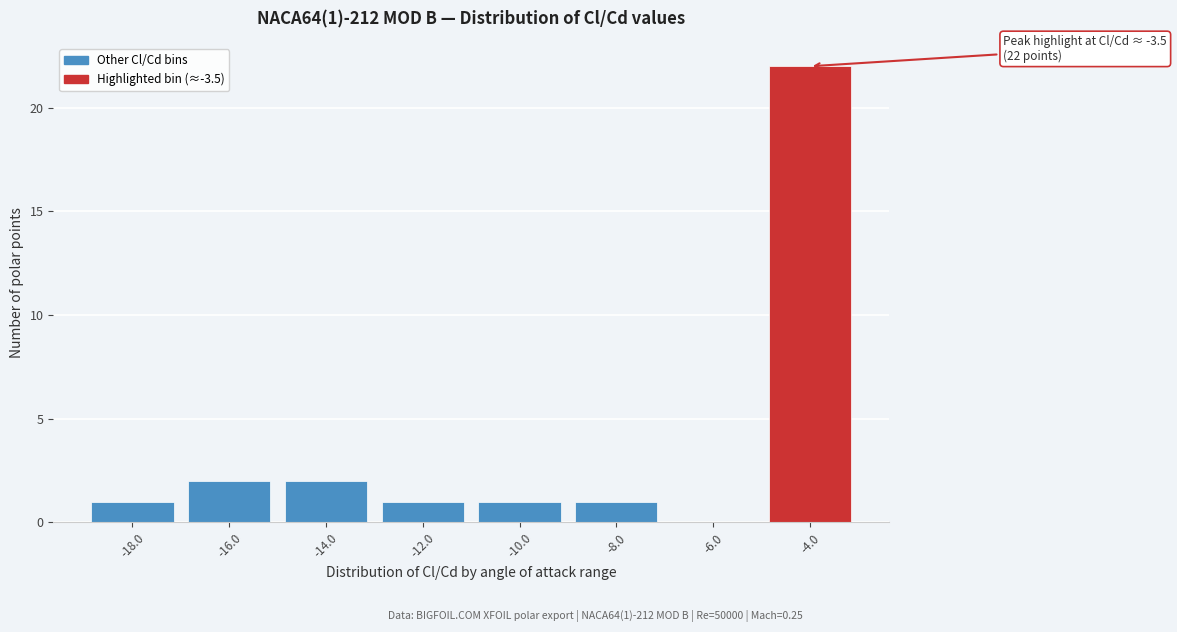

Reading right to left, what are all the values shown in this chart?

-4.0=22	-6.0=0	-8.0=1	-10.0=1	-12.0=1	-14.0=2	-16.0=2	-18.0=1